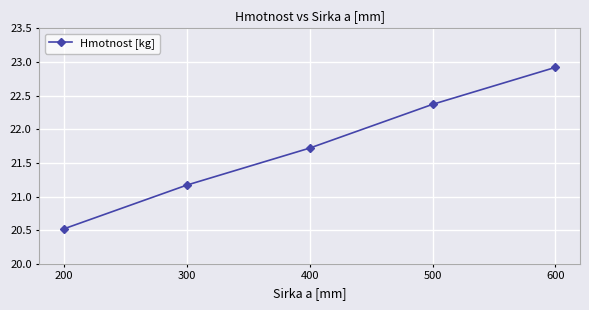

Between 200 and 500, which is larger?

500